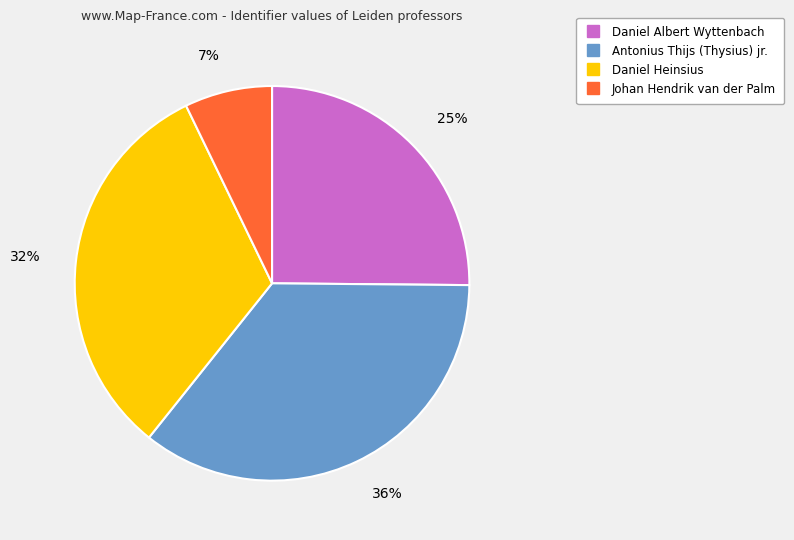

Combined, do Johan Hendrik van der Palm and Antonius Thijs (Thysius) jr. account for over 50%?

No